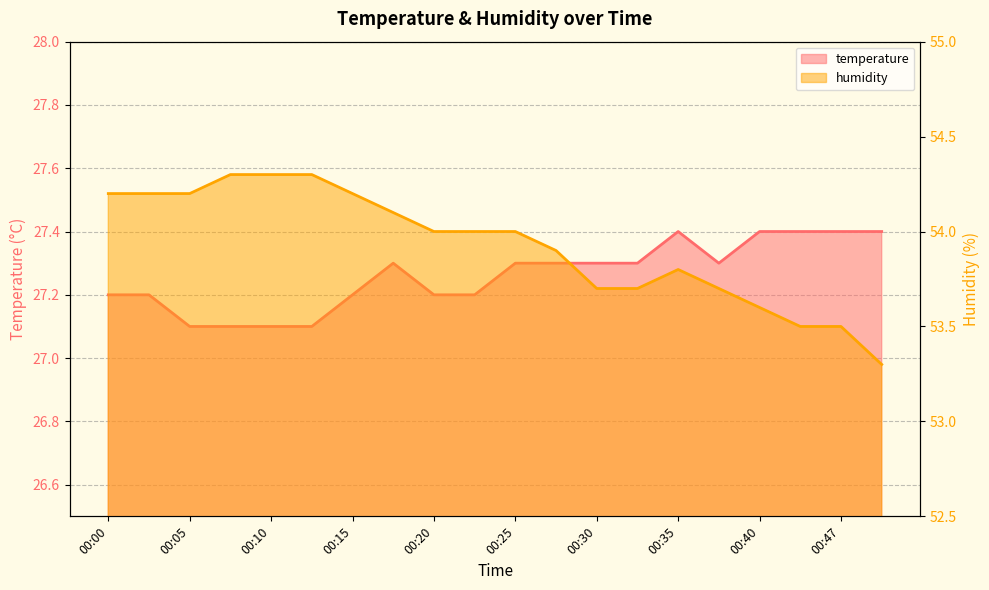

Which series has the largest range (max minus min)?

humidity